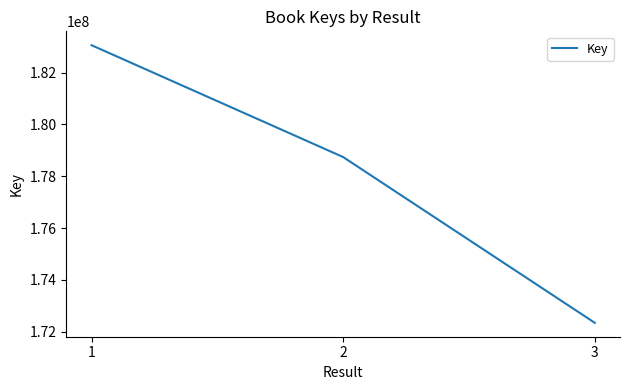

Reading left to right, what are all the values shown in this chart?

1=183061137	2=178740128	3=172337344